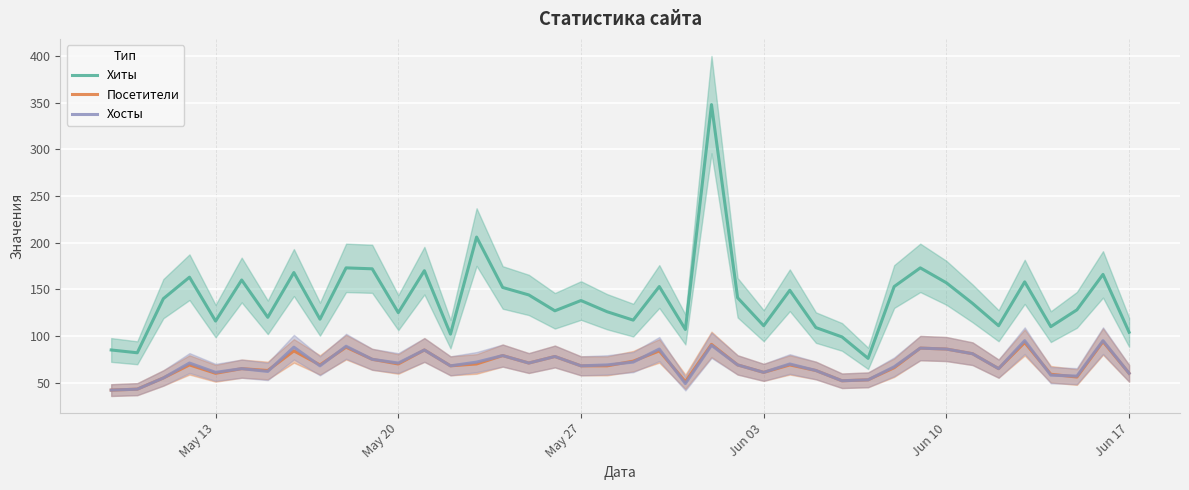

True or false: Посетители and Хиты cross at least once.

False